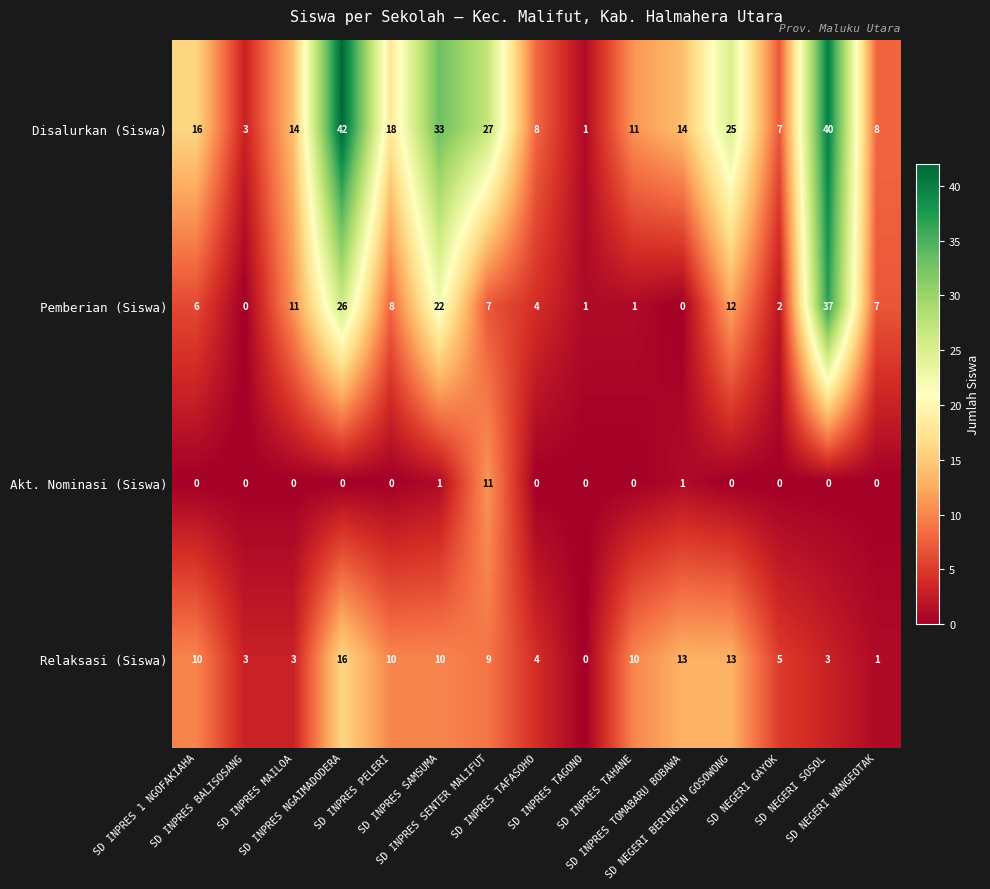

Count the number of categories in the chart.

15